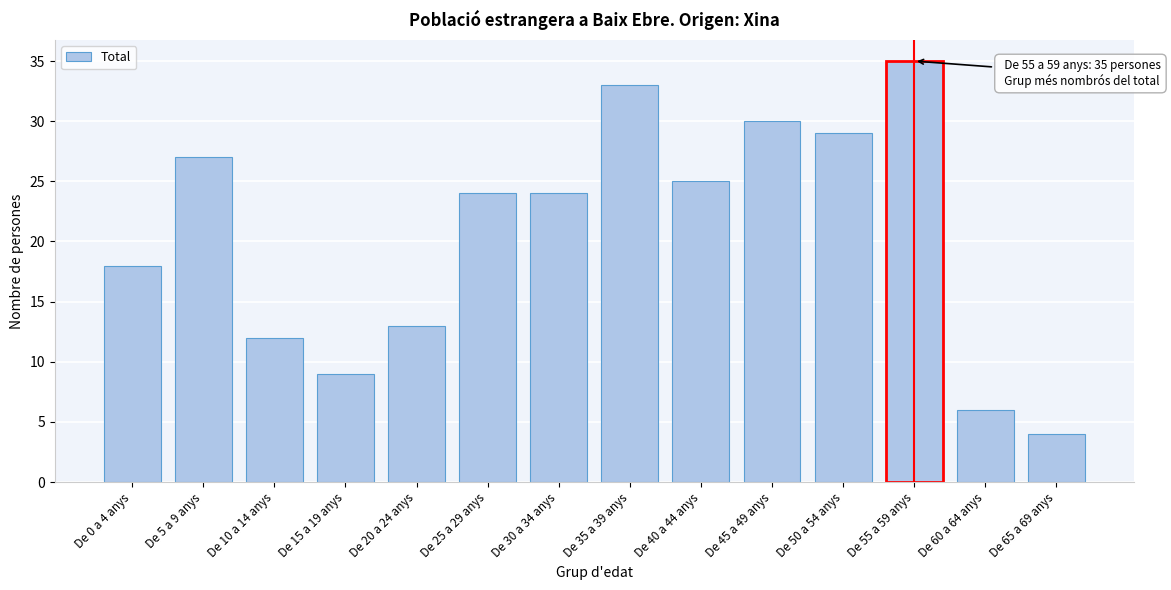

Reading right to left, extract all data points from this chart.

De 65 a 69 anys=4	De 60 a 64 anys=6	De 55 a 59 anys=35	De 50 a 54 anys=29	De 45 a 49 anys=30	De 40 a 44 anys=25	De 35 a 39 anys=33	De 30 a 34 anys=24	De 25 a 29 anys=24	De 20 a 24 anys=13	De 15 a 19 anys=9	De 10 a 14 anys=12	De 5 a 9 anys=27	De 0 a 4 anys=18